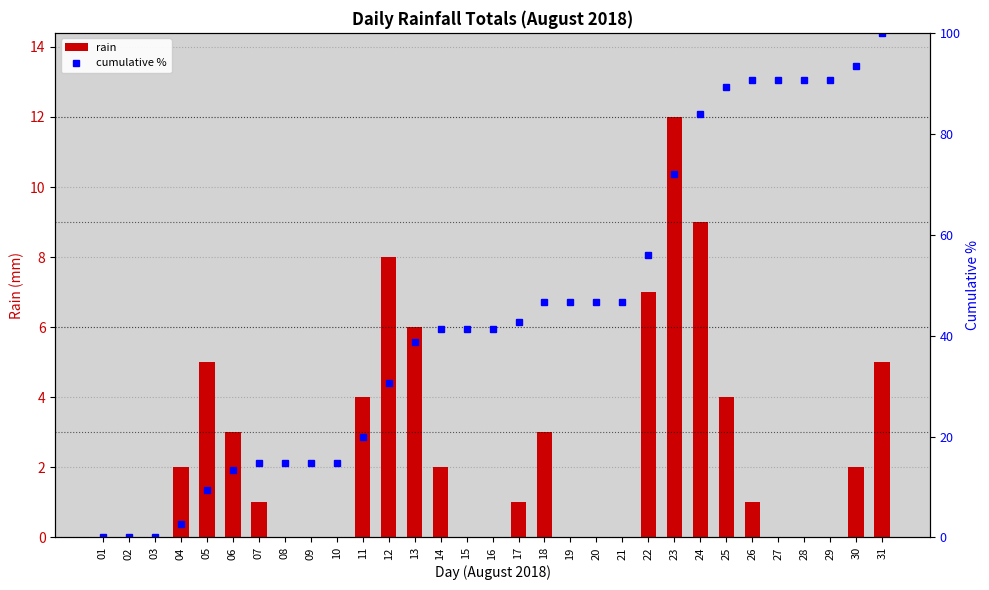

Is it true that cumulative % equals 14.7 at 10?

True